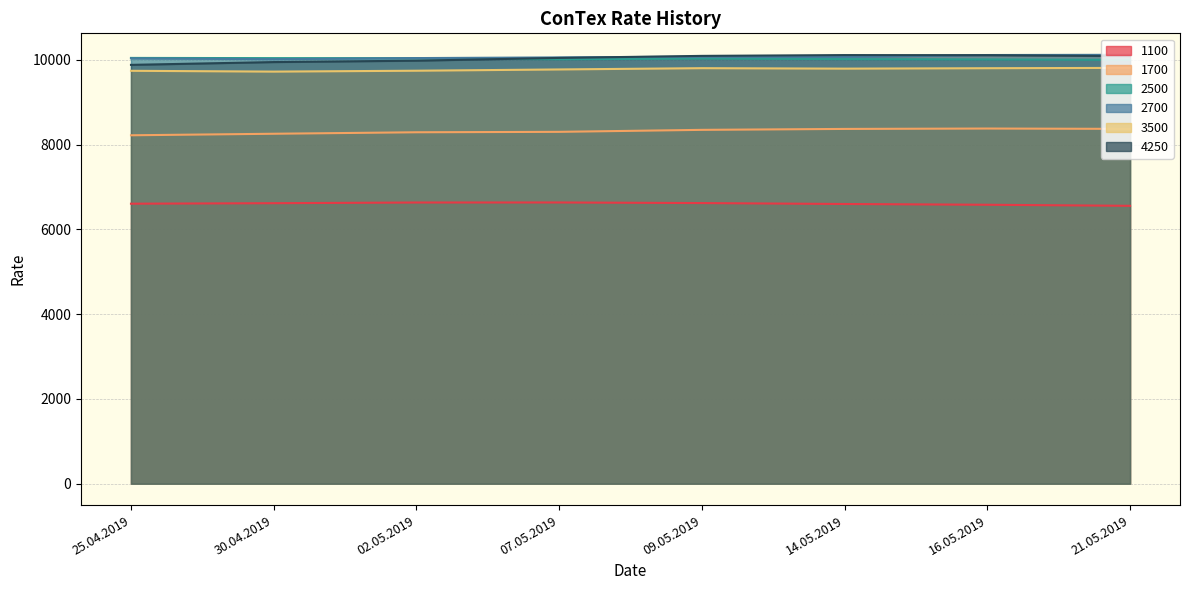

True or false: 2500 has a value of 10009 at 16.05.2019.

True